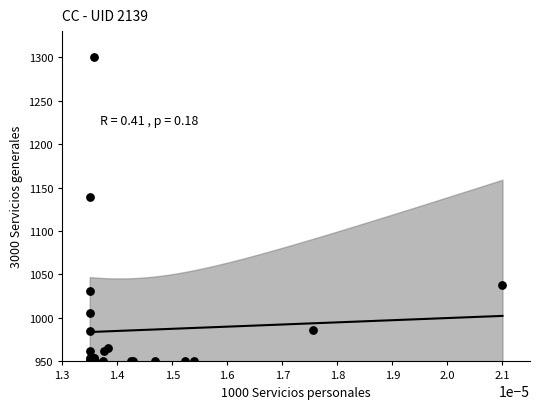

What Y value in the scatter plot is closest to 1125?

1139.2